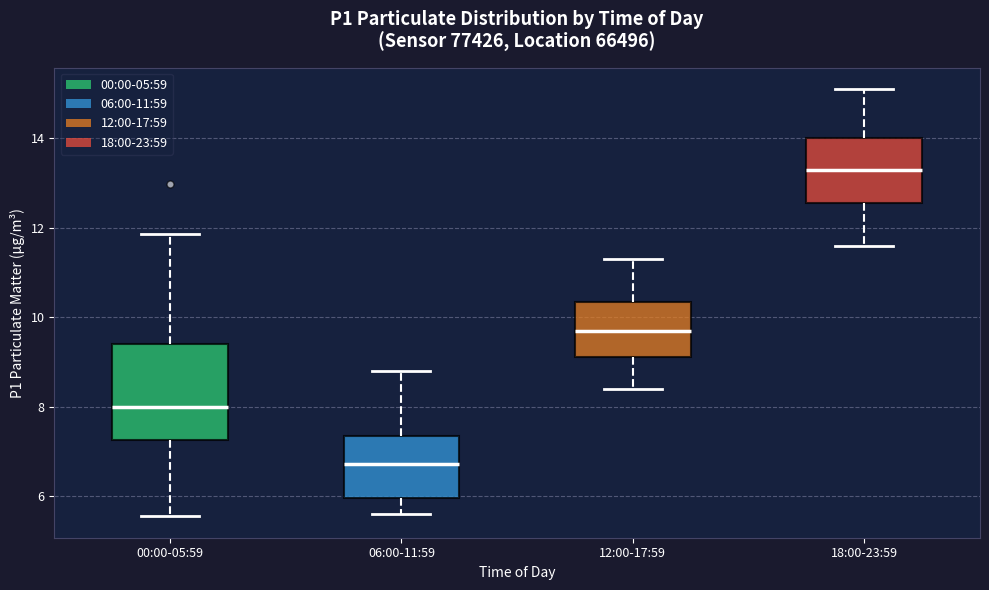

Which box has the highest median line?

18:00-23:59